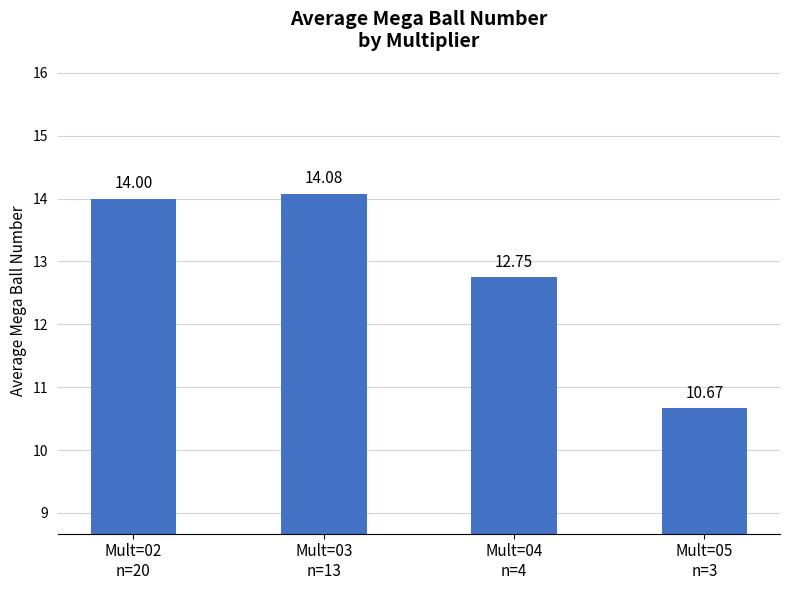

What is the difference between the maximum and minimum values?

3.4